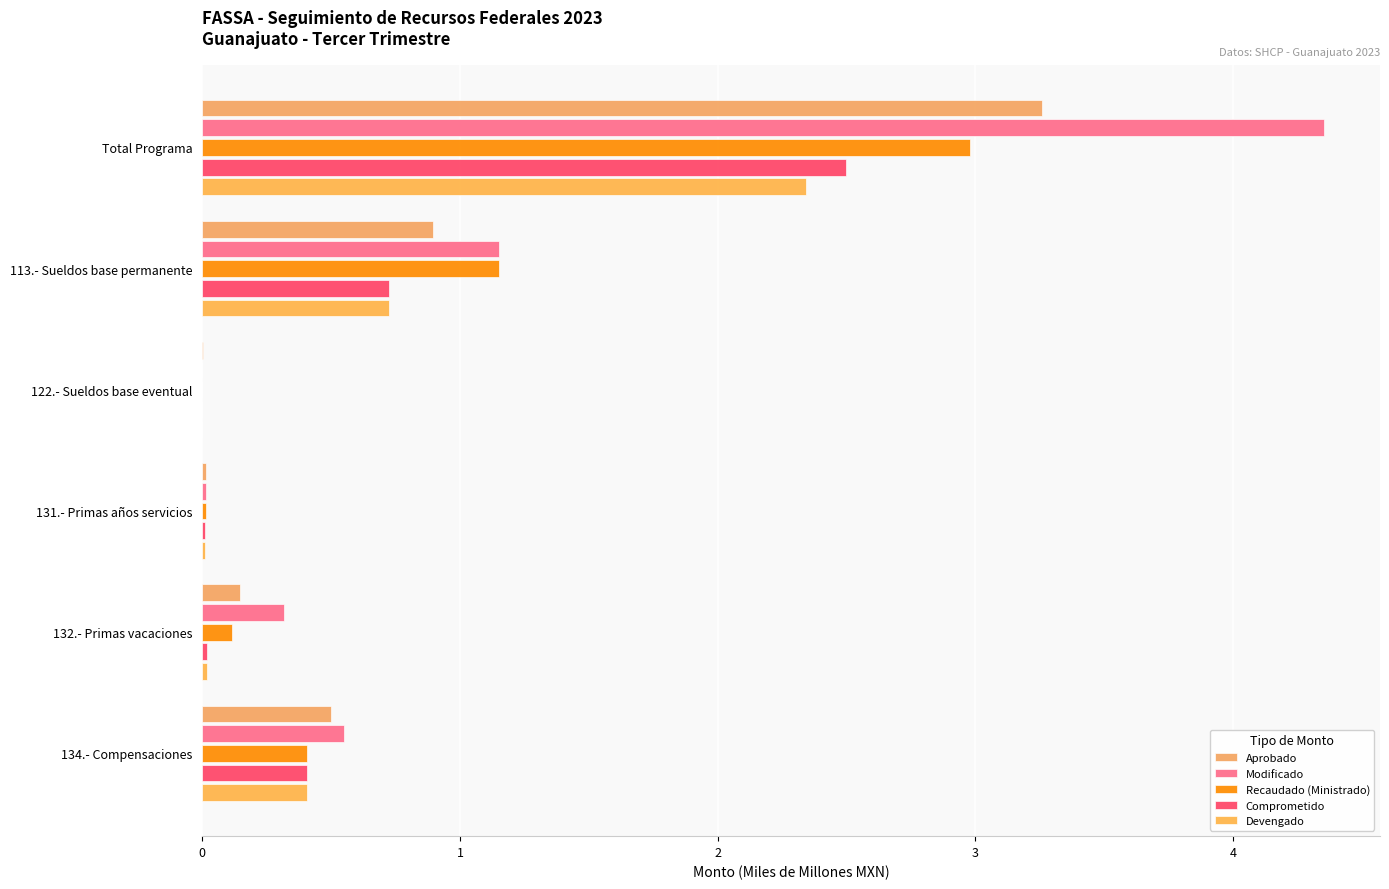

What is the greatest value displayed?

4.4